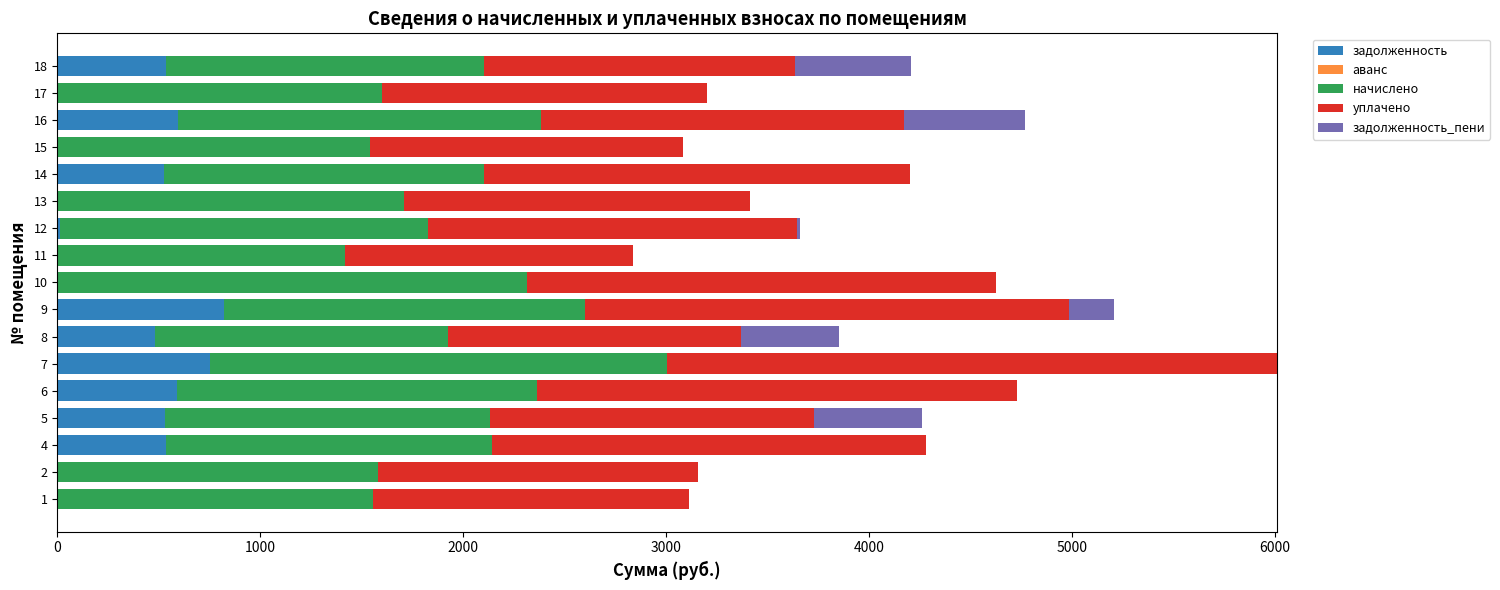

At which category is the sum across all series the highest?

7